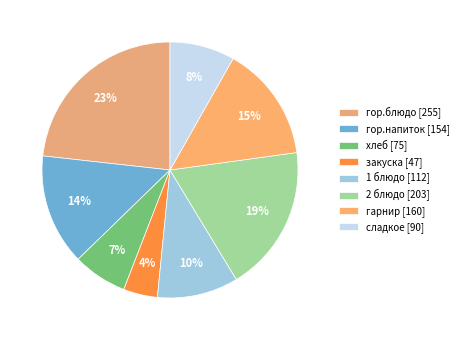

What is the total percentage of хлеб and гор.напиток?

20.9%